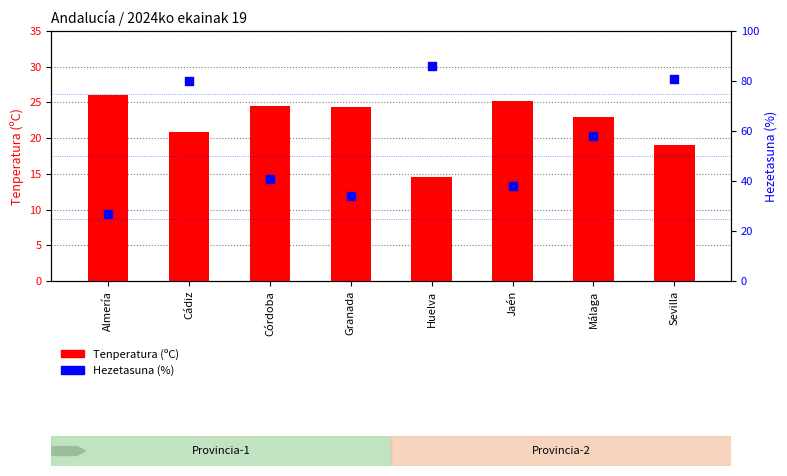

Is the value of Hezetasuna (%) at Sevilla greater than the value of Tenperatura (ºC) at Sevilla?

Yes